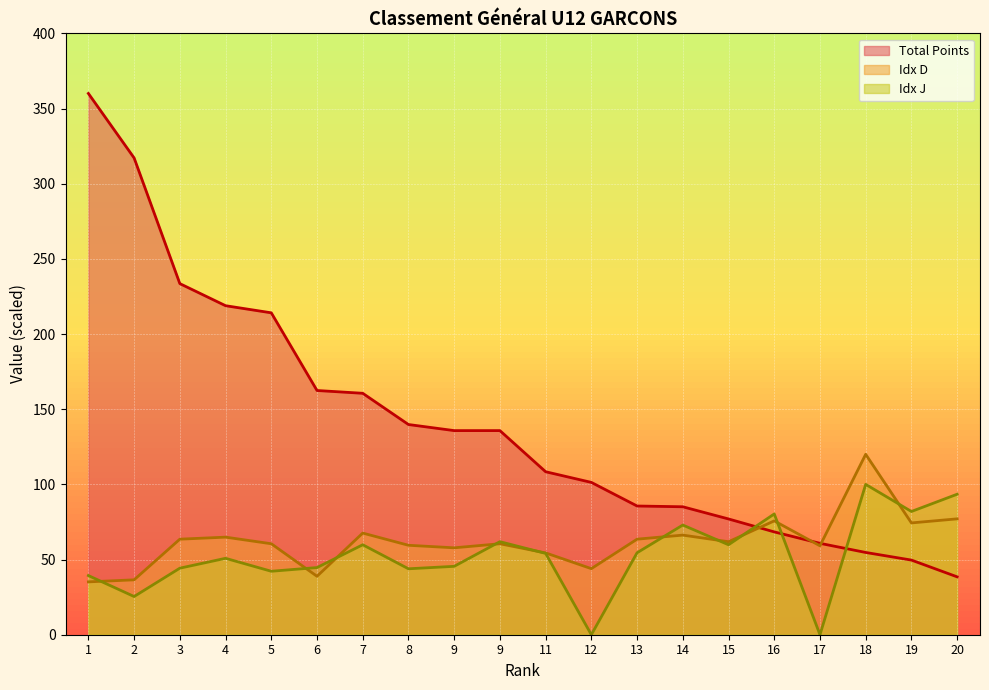

At which category is the sum across all series the highest?

1